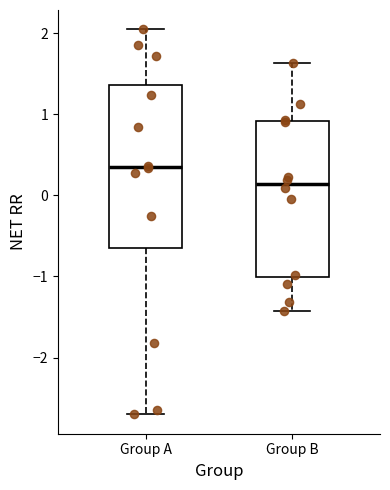

Reading left to right, transcribe this box plot: for each box, give where its median line is, the range the box spans, and where its two whiskers end, as read against the y-axis. The values are not printed on the chart, so give them approximately, as read against the axis.

Group A: median 0.4, box -0.6 to 1.4, whiskers -2.7 to 2.1
Group B: median 0.1, box -1.0 to 0.9, whiskers -1.4 to 1.6